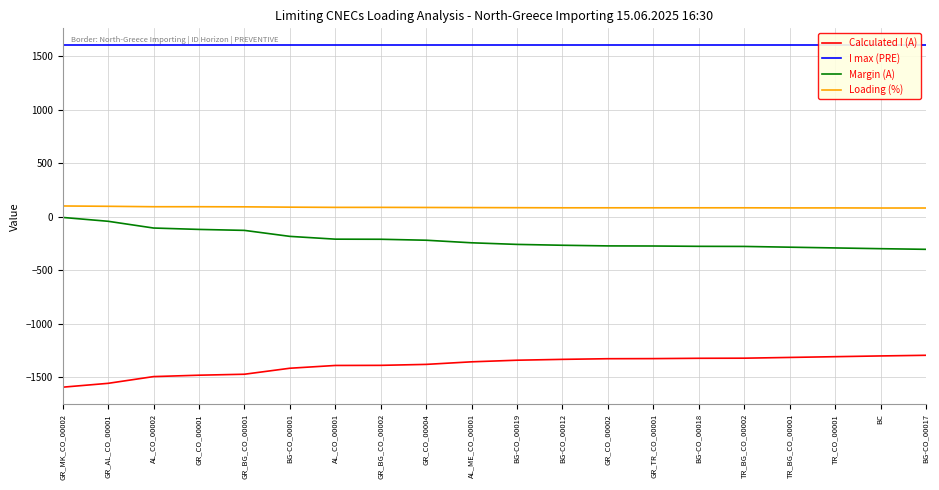

Which series has the largest total across all categories?

I max (PRE)